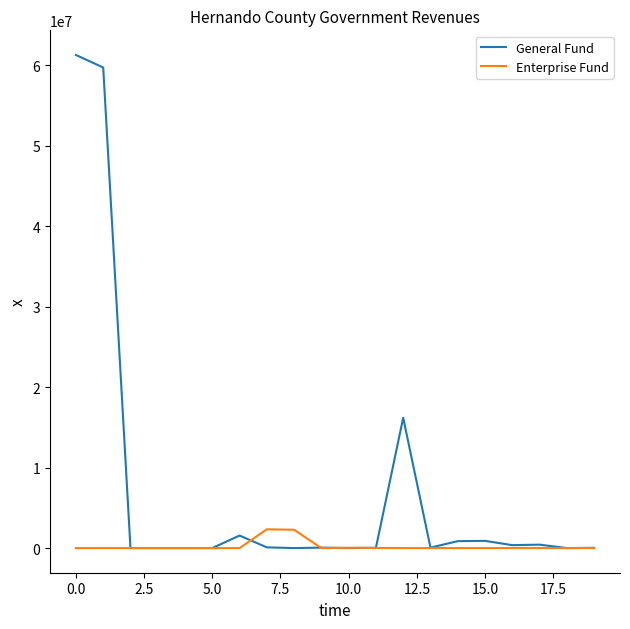

What are all the series names shown in the legend?

General Fund, Enterprise Fund